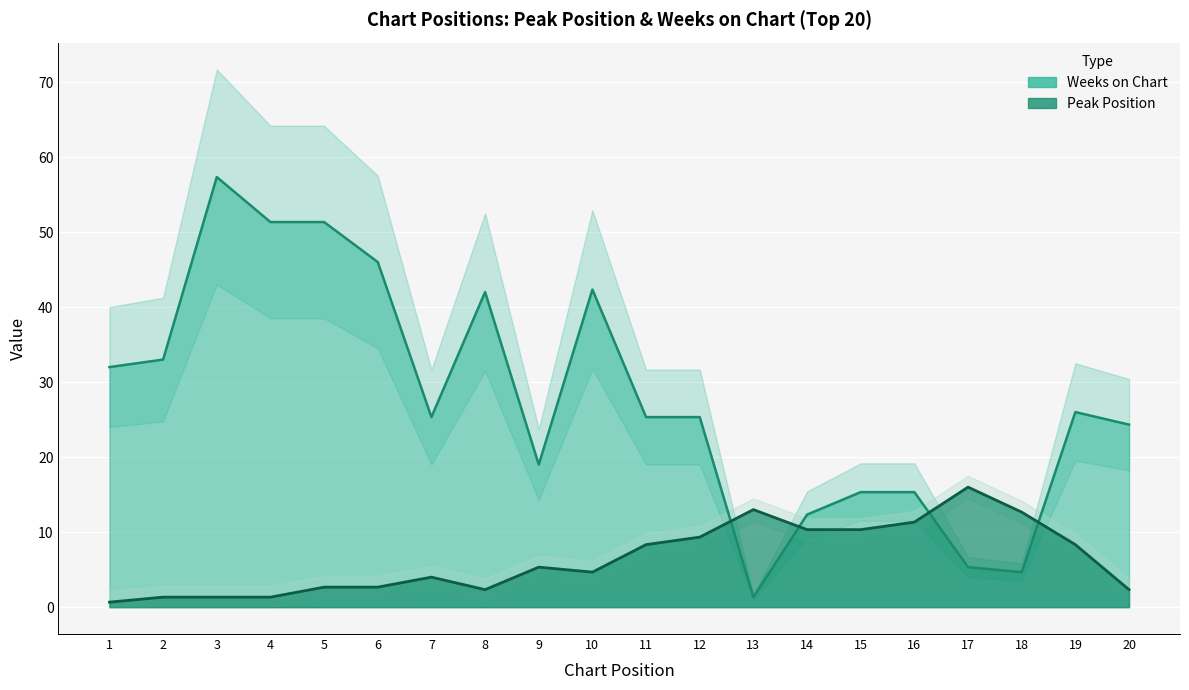

How many data points in Peak Position are less than 4?

9